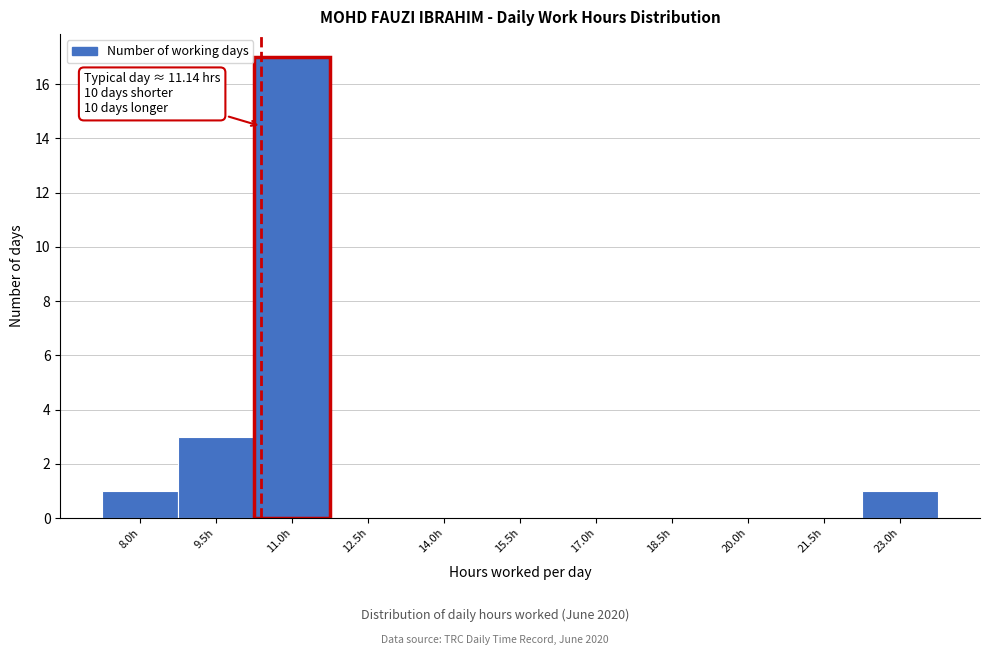

Reading left to right, what are all the values shown in this chart?

8.0h=1	9.5h=3	11.0h=17	12.5h=0	14.0h=0	15.5h=0	17.0h=0	18.5h=0	20.0h=0	21.5h=0	23.0h=1